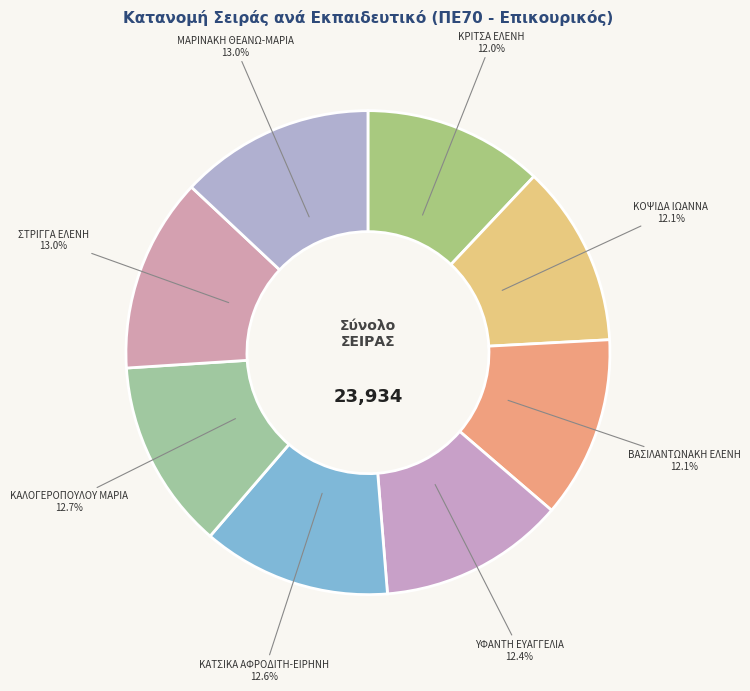

Rank the categories by value from lowest to highest.

ΚΡΙΤΣΑ ΕΛΕΝΗ, ΚΟΨΙΔΑ ΙΩΑΝΝΑ, ΒΑΣΙΛΑΝΤΩΝΑΚΗ ΕΛΕΝΗ, ΥΦΑΝΤΗ ΕΥΑΓΓΕΛΙΑ, ΚΑΤΣΙΚΑ ΑΦΡΟΔΙΤΗ-ΕΙΡΗΝΗ, ΚΑΛΟΓΕΡΟΠΟΥΛΟΥ ΜΑΡΙΑ, ΣΤΡΙΓΓΑ ΕΛΕΝΗ, ΜΑΡΙΝΑΚΗ ΘΕΑΝΩ-ΜΑΡΙΑ